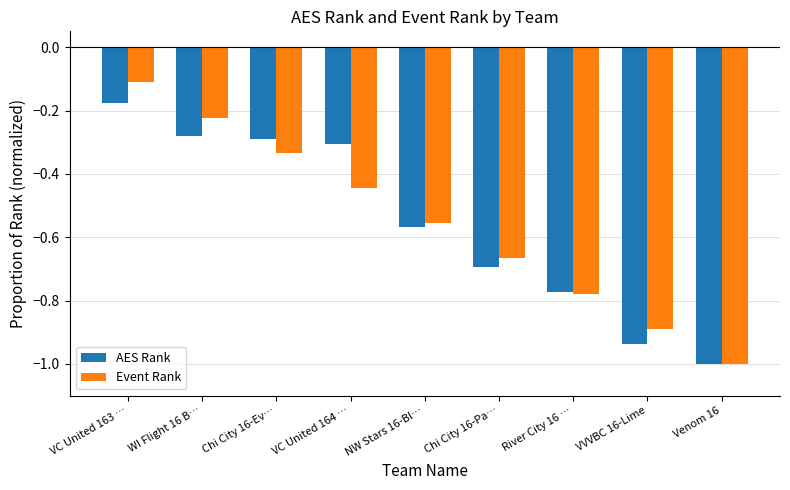

What is the difference between the AES Rank values at River City 16 … and VC United 164 …?

0.5